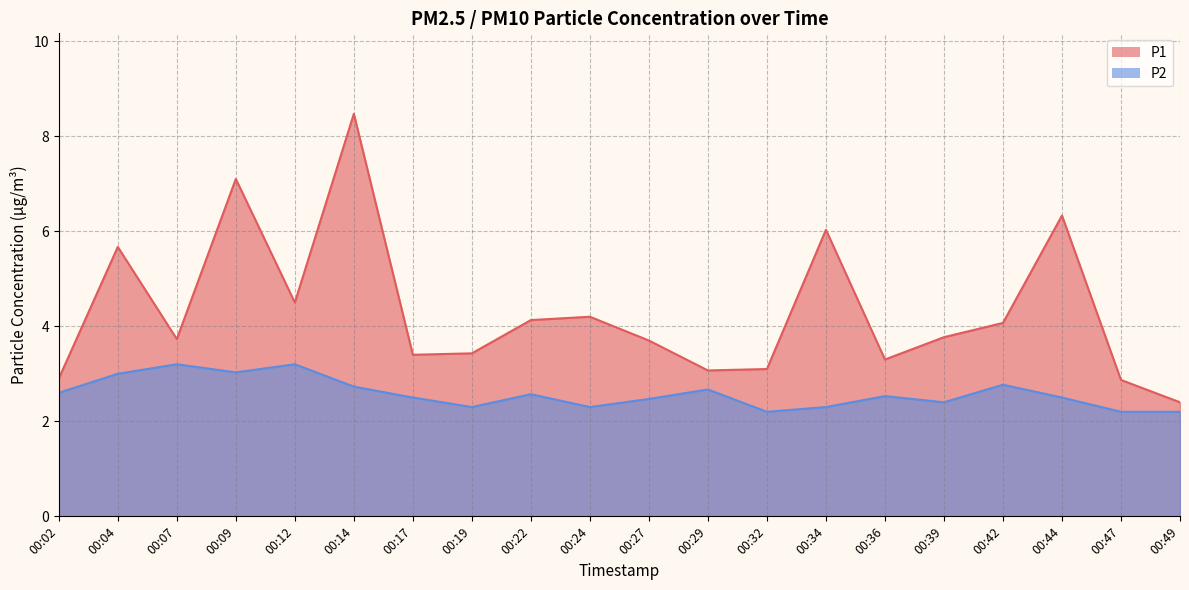

In P2, how many points are higher than both neighbors (excluding endpoints)?

6